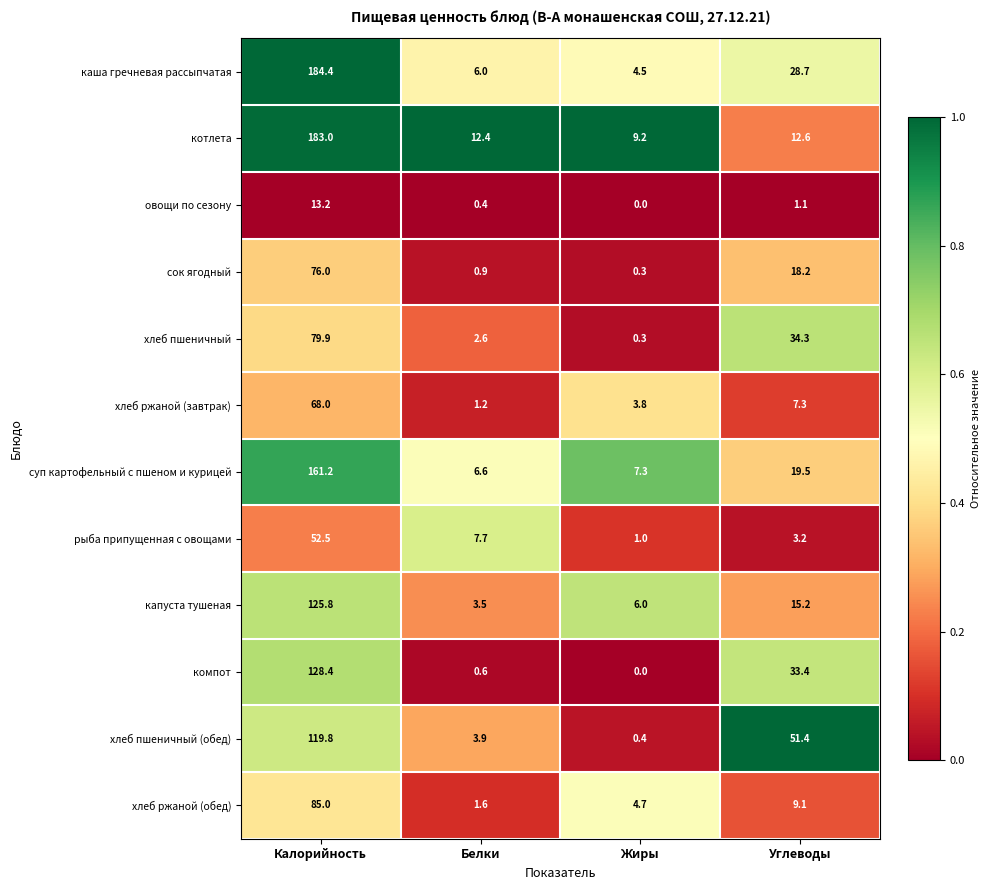

The рыба припущенная с овощами series shows 7.7 at Белки. True or false?

True